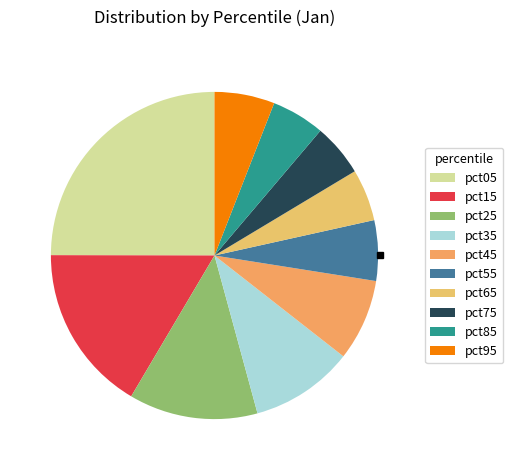

Count the number of slices in the pie.

10